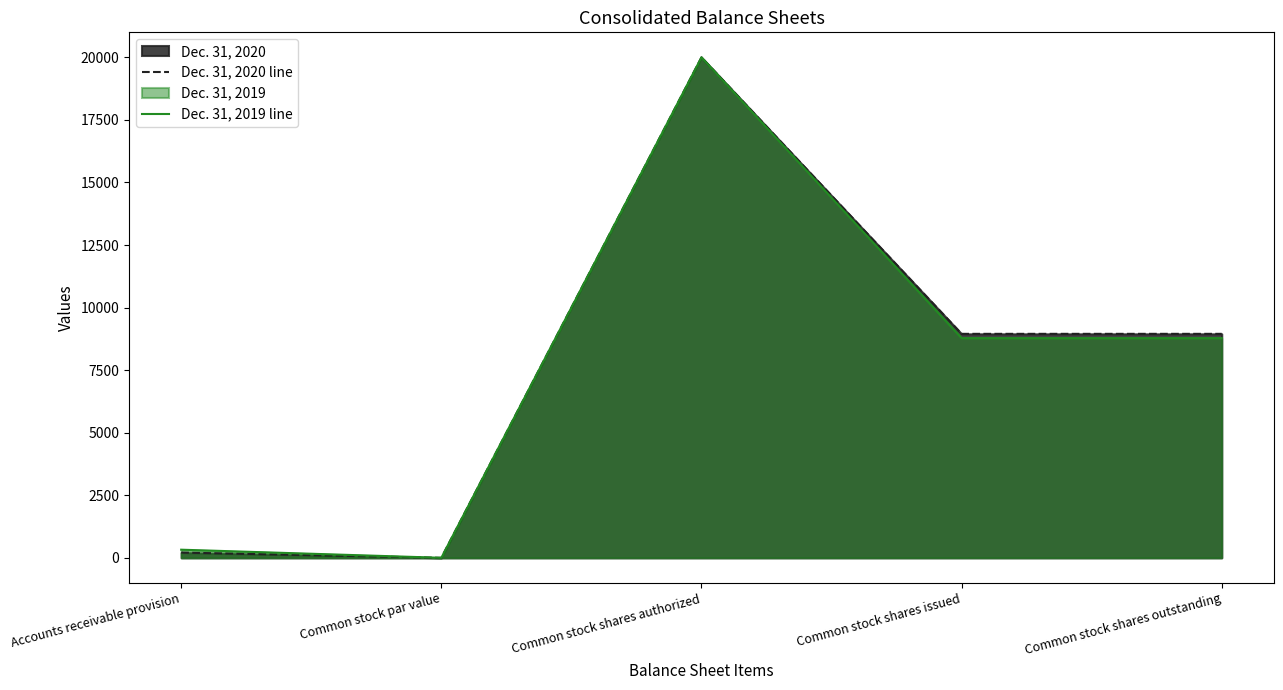

Read the Dec. 31, 2020 line value at Common stock shares outstanding, to the nearest 100.

9000